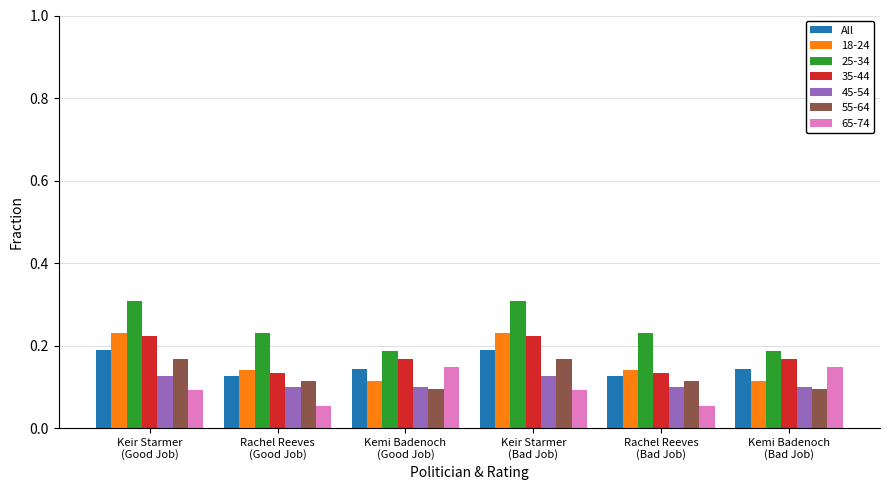

What is the sum of all 45-54 values?

0.6